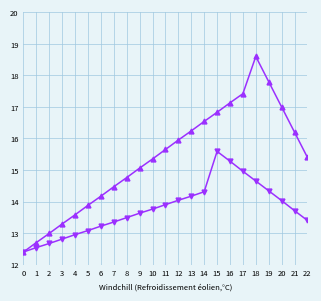

What is the spread (max minus min) of values at 19?

3.5